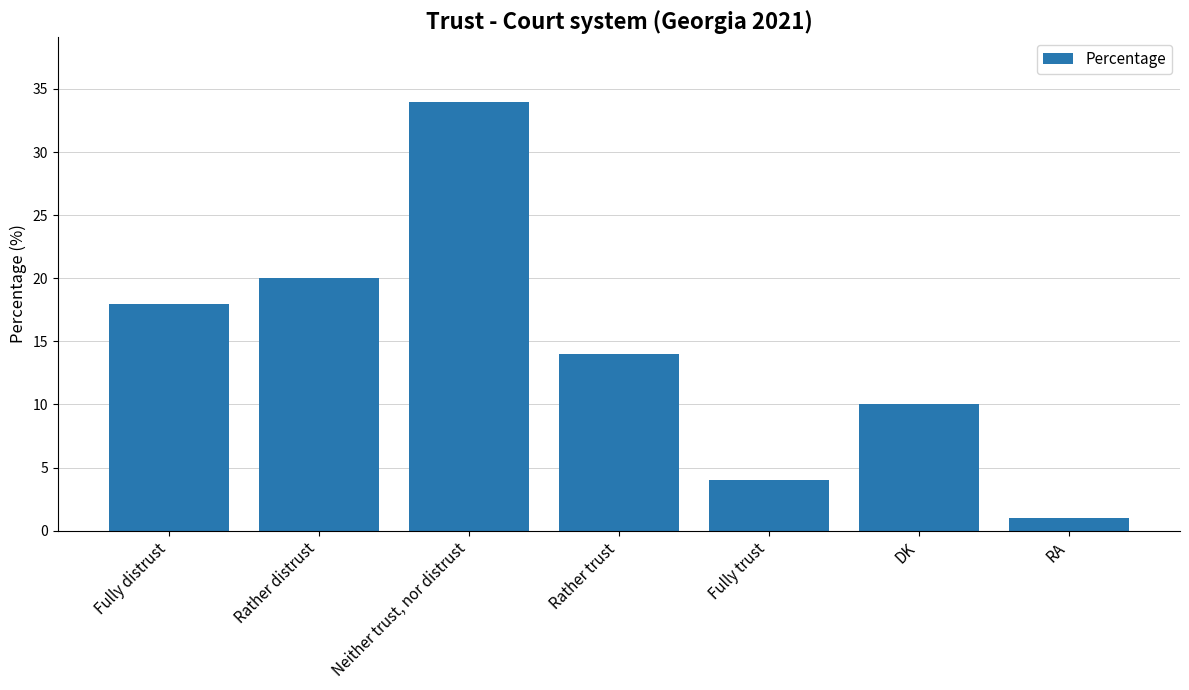

Reading left to right, transcribe all the data shown in this chart.

Fully distrust=18	Rather distrust=20	Neither trust, nor distrust=34	Rather trust=14	Fully trust=4	DK=10	RA=1